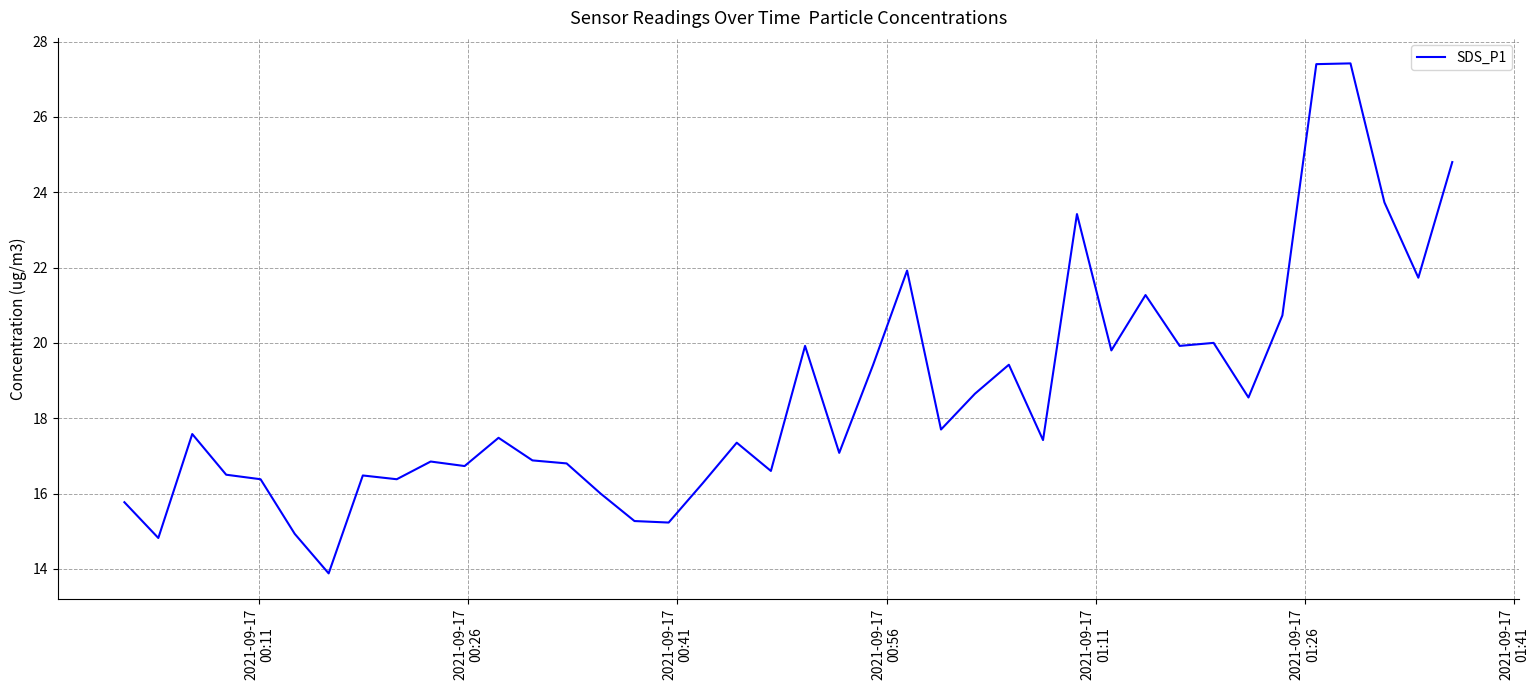

What is the greatest value displayed?

27.4